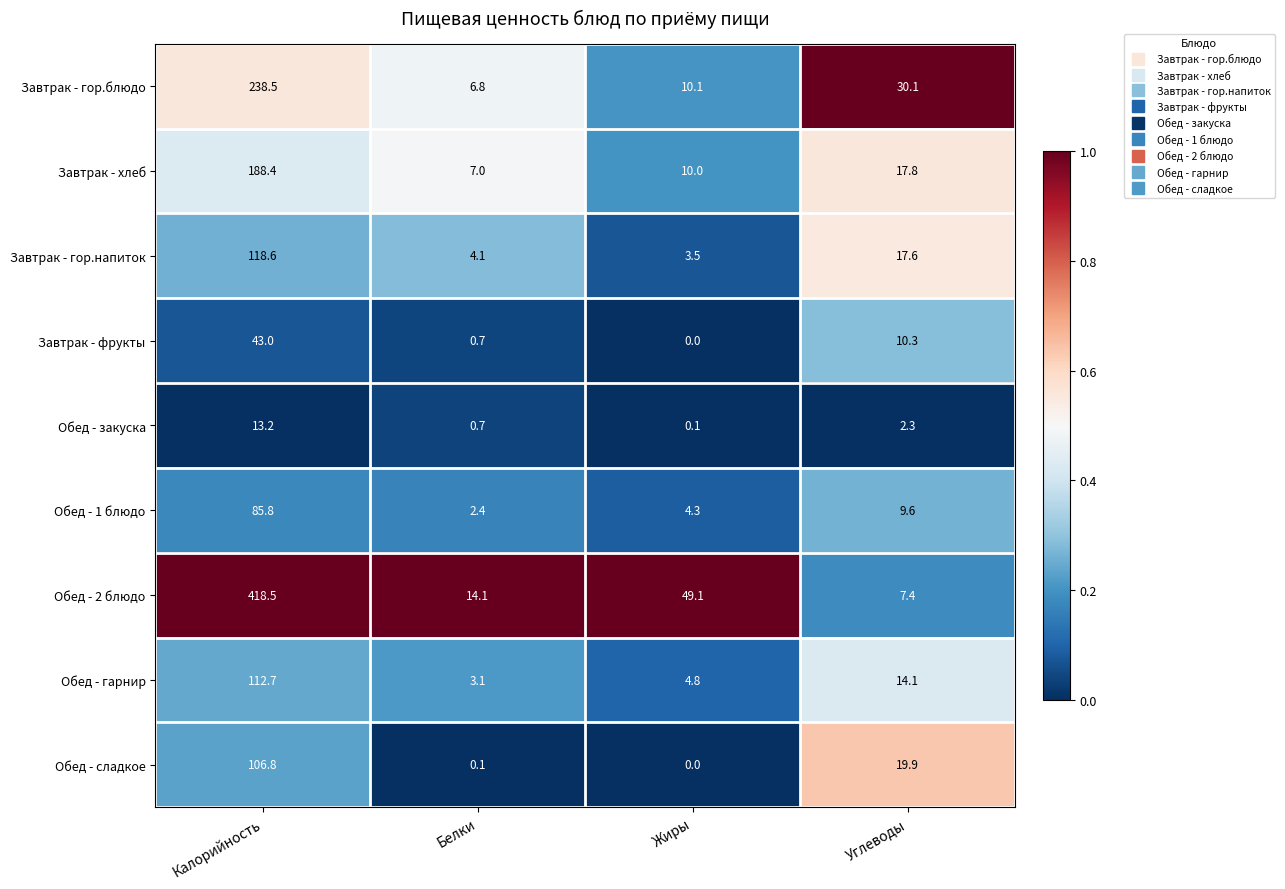

True or false: Завтрак - гор.напиток has a value of 4.7 at Жиры.

False